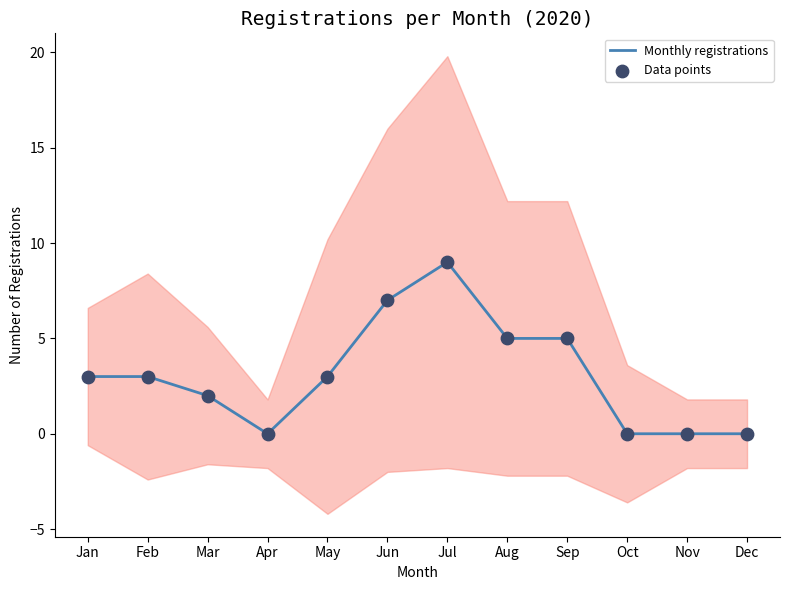

Which series reaches the maximum Y coordinate?

Monthly registrations